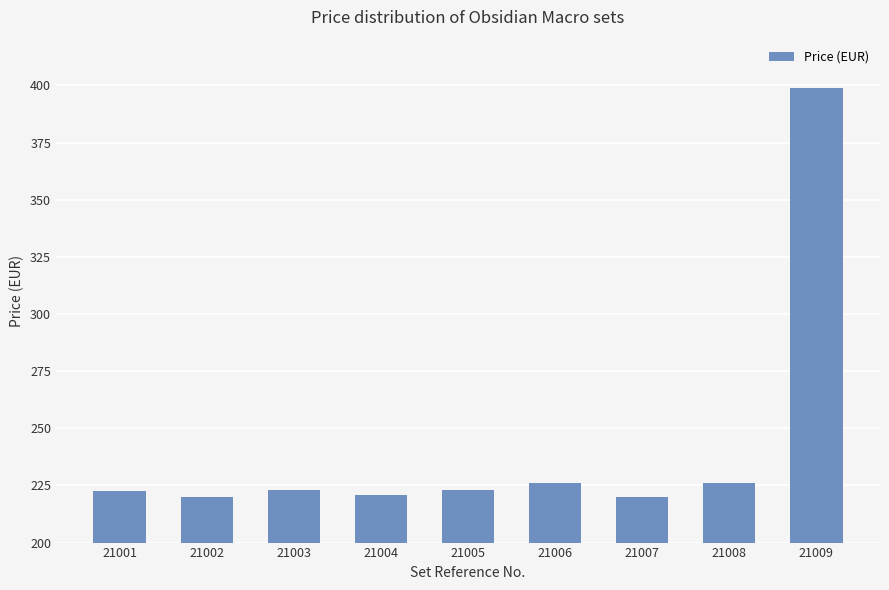

What is the change in value from 21001 to 21009?

+176.5